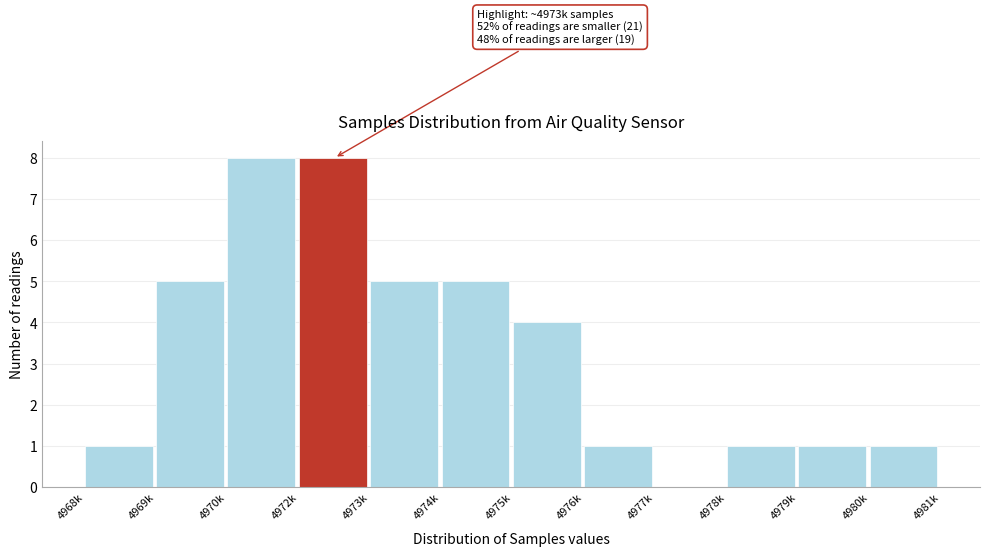

Reading right to left, what are all the values shown in this chart?

4980k=1	4979k=1	4978k=1	4977k=0	4976k=1	4975k=4	4974k=5	4973k=5	4972k=8	4970k=8	4969k=5	4968k=1